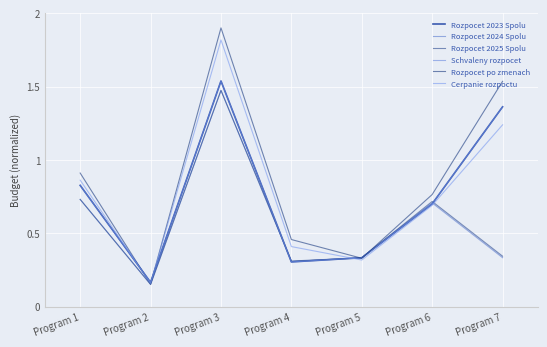

What value does the Schvaleny rozpocet series have at Program 7?

1.4